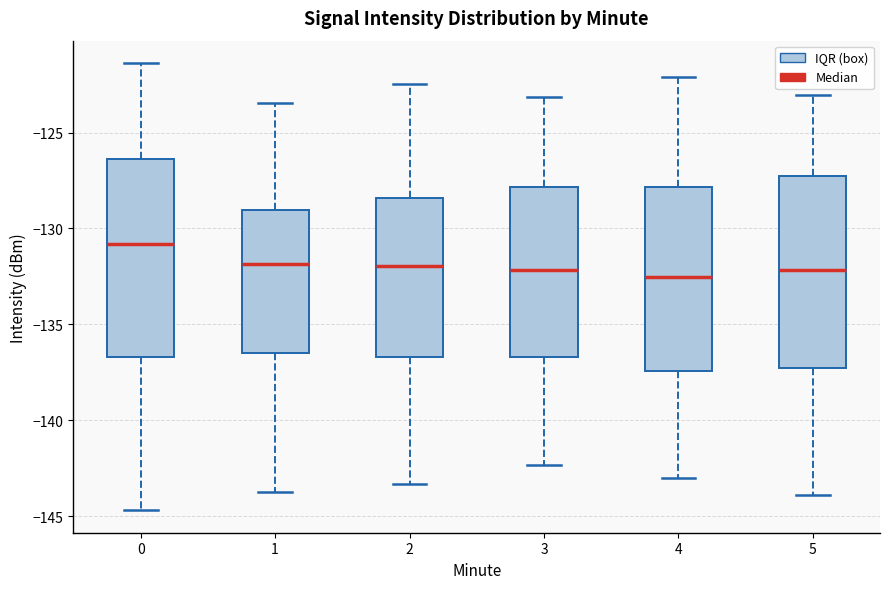

Reading left to right, read every box against the y-axis: the position of its median line, the range the box covers, and the ends of its whiskers. The values are not printed on the chart, so give them approximately, as read against the axis.

0: median -131.0, box -136.5 to -126.5, whiskers -144.5 to -121.5
1: median -132.0, box -136.5 to -129.0, whiskers -143.5 to -123.5
2: median -132.0, box -136.5 to -128.5, whiskers -143.5 to -122.5
3: median -132.0, box -136.5 to -128.0, whiskers -142.5 to -123.0
4: median -132.5, box -137.5 to -128.0, whiskers -143.0 to -122.0
5: median -132.0, box -137.5 to -127.5, whiskers -144.0 to -123.0